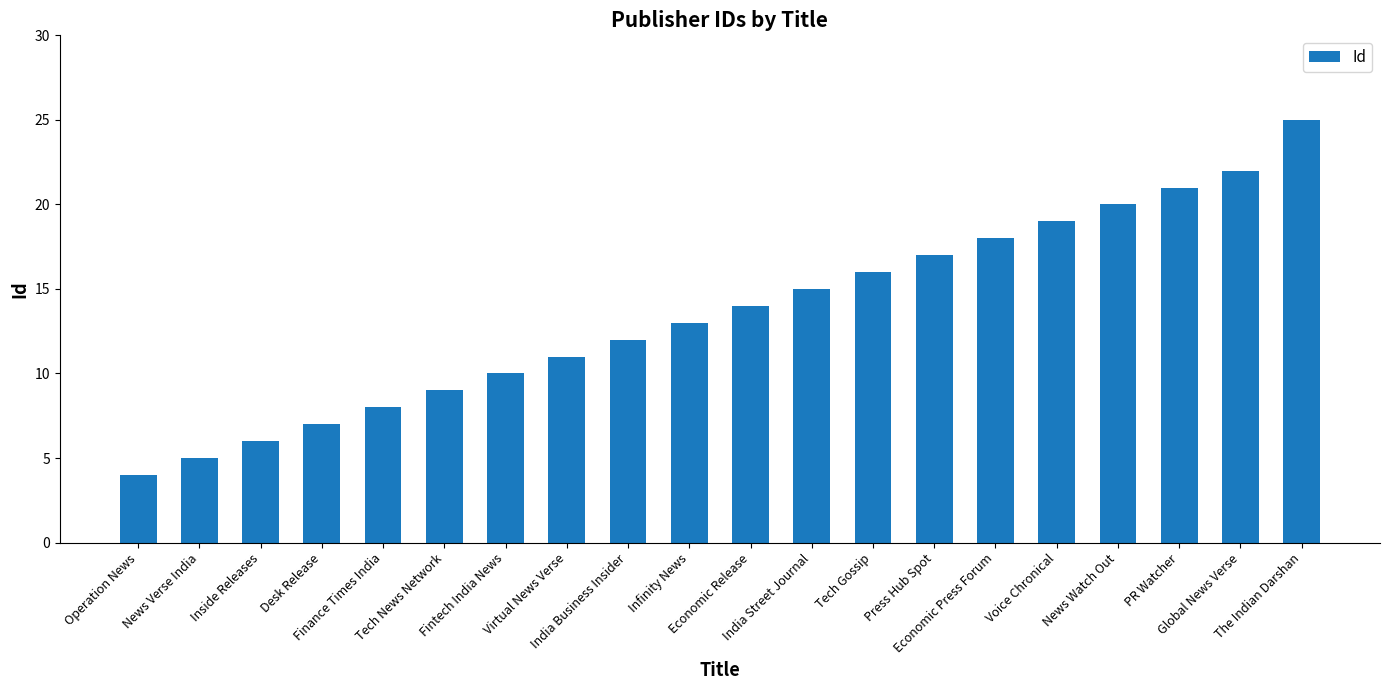

Approximately how many times larger is the value at Economic Release compared to News Verse India?

2.8